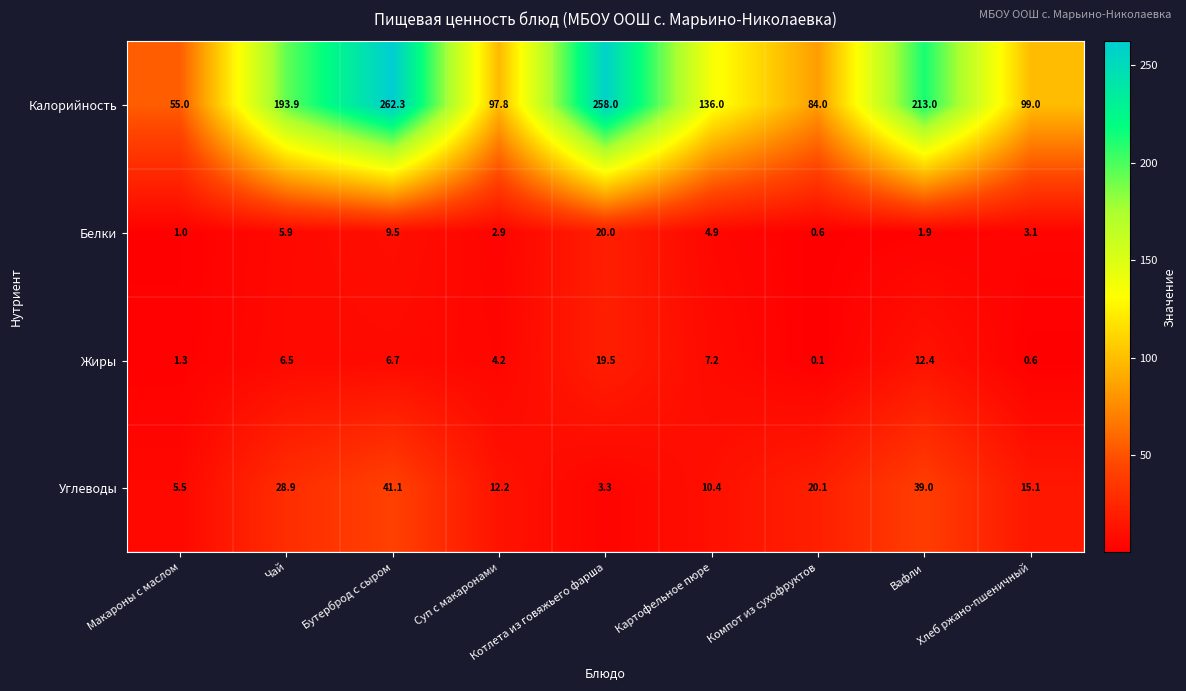

At which category is the sum across all series the highest?

Бутерброд с сыром